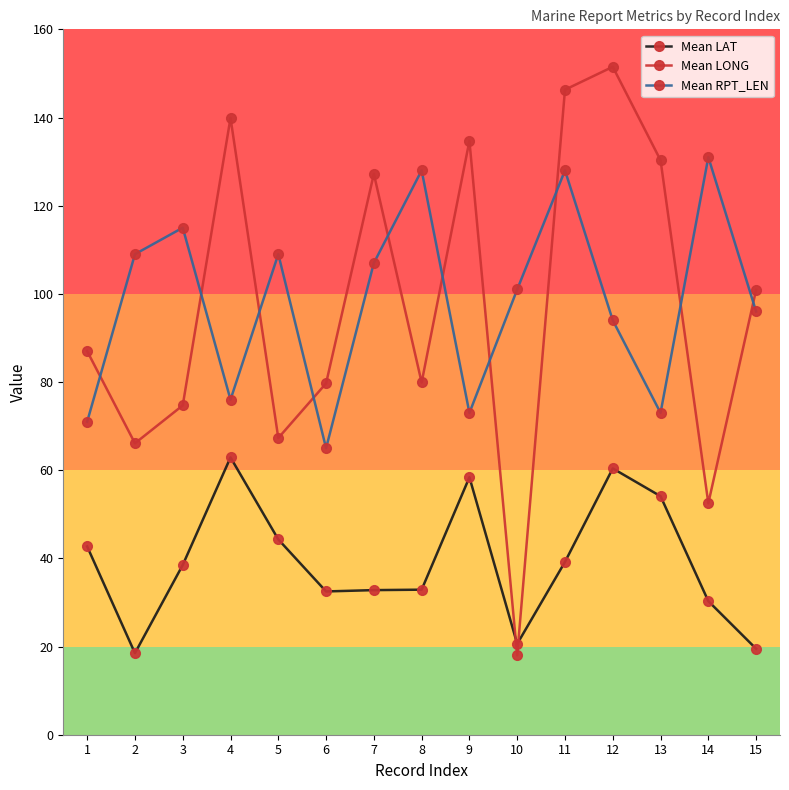

Which series changed the most between 4 and 15?

Mean LAT